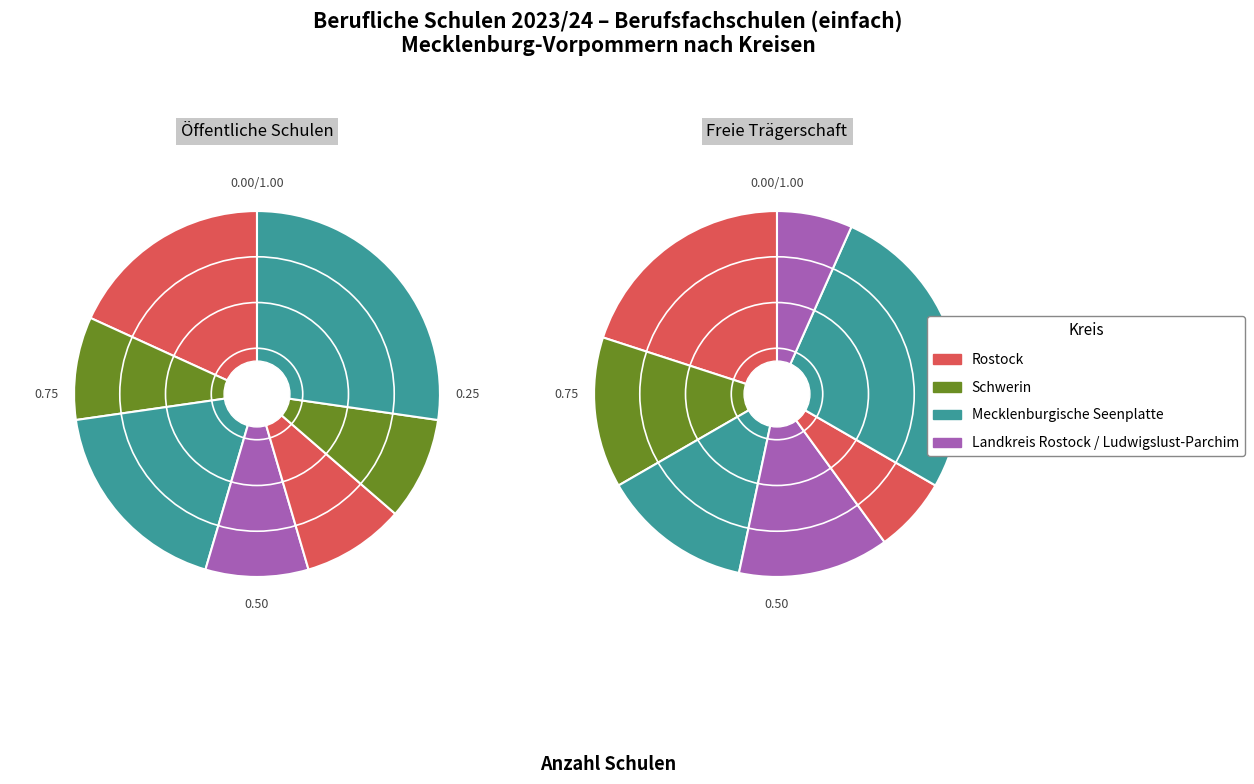

Count the number of slices in the pie.

8